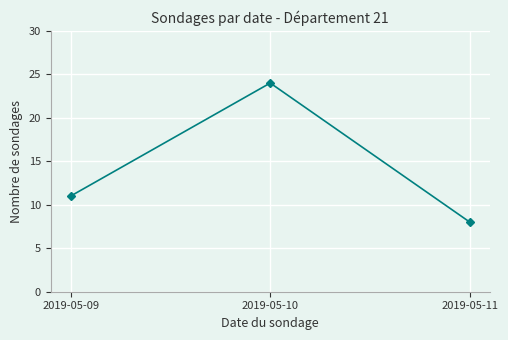

What is the change in value from 2019-05-10 to 2019-05-11?

-16